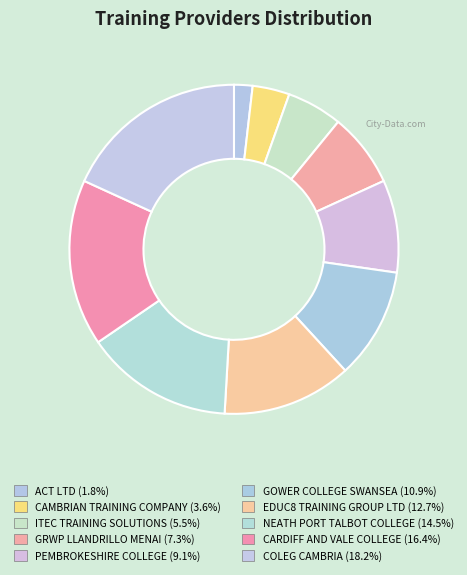

How many segments does this pie chart have?

10